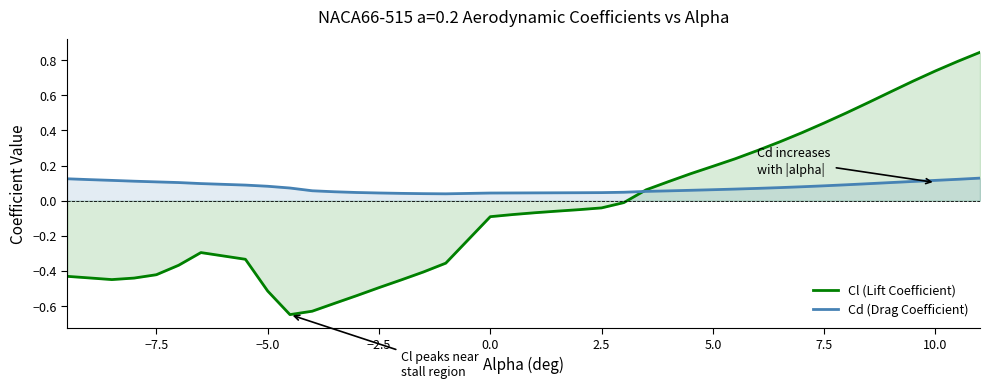

Which series has the widest spread of values?

Cl (Lift Coefficient)